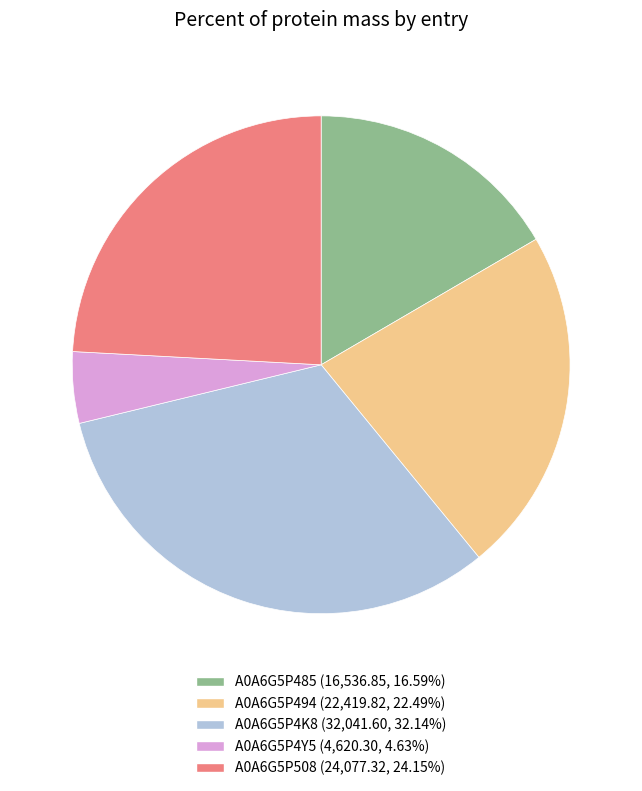

Count the number of slices in the pie.

5